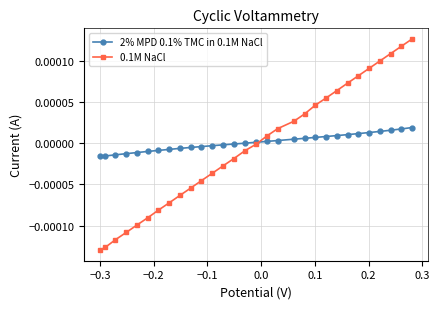

Rank the series by their maximum value, from highest to lowest.

0.1M NaCl, 2% MPD 0.1% TMC in 0.1M NaCl